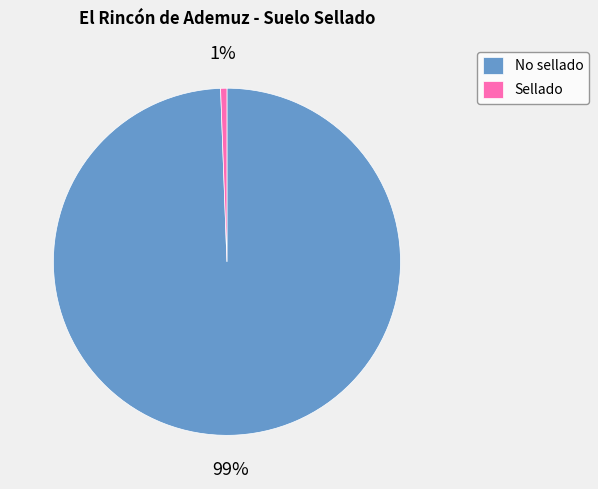

How many segments does this pie chart have?

2